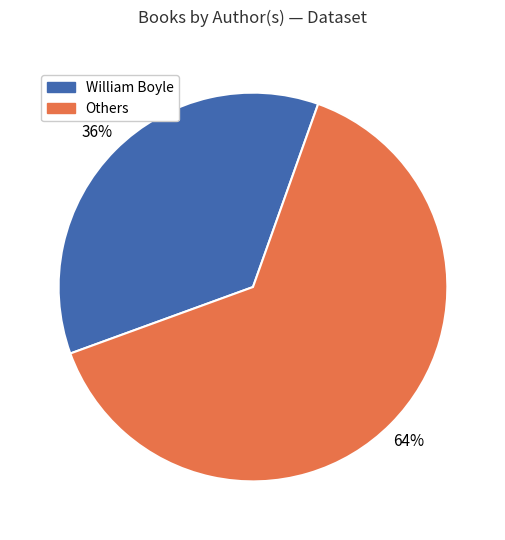

Rank the categories by value from lowest to highest.

William Boyle, Others